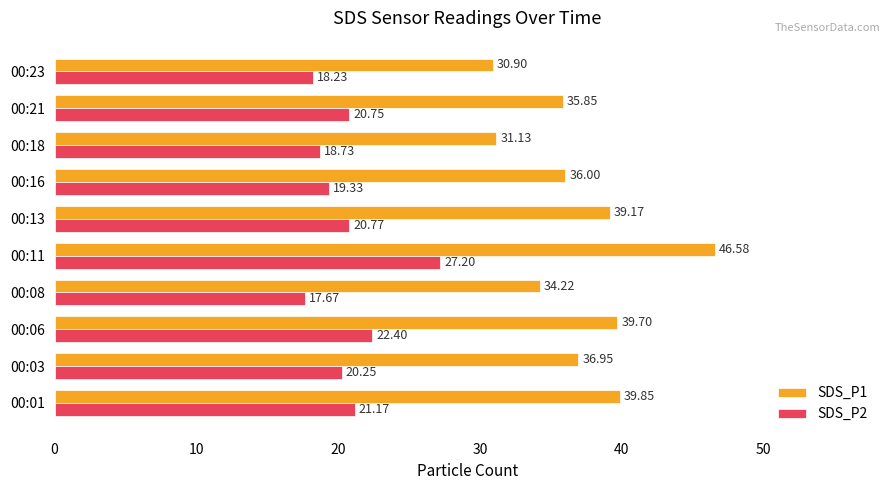

What is the difference between the maximum and minimum values in the SDS_P1 series?

15.7